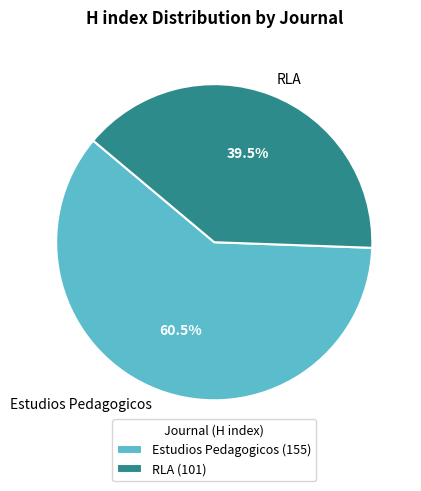

Rank the categories by value from lowest to highest.

RLA, Estudios Pedagogicos